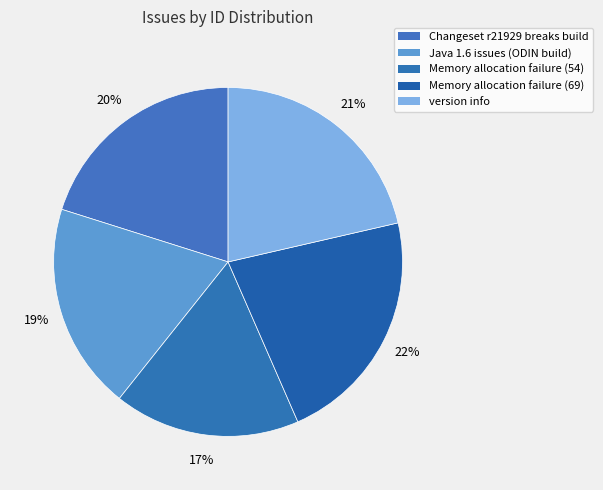

What is the change in value from Changeset r21929 breaks build to Memory allocation failure (69)?

+6